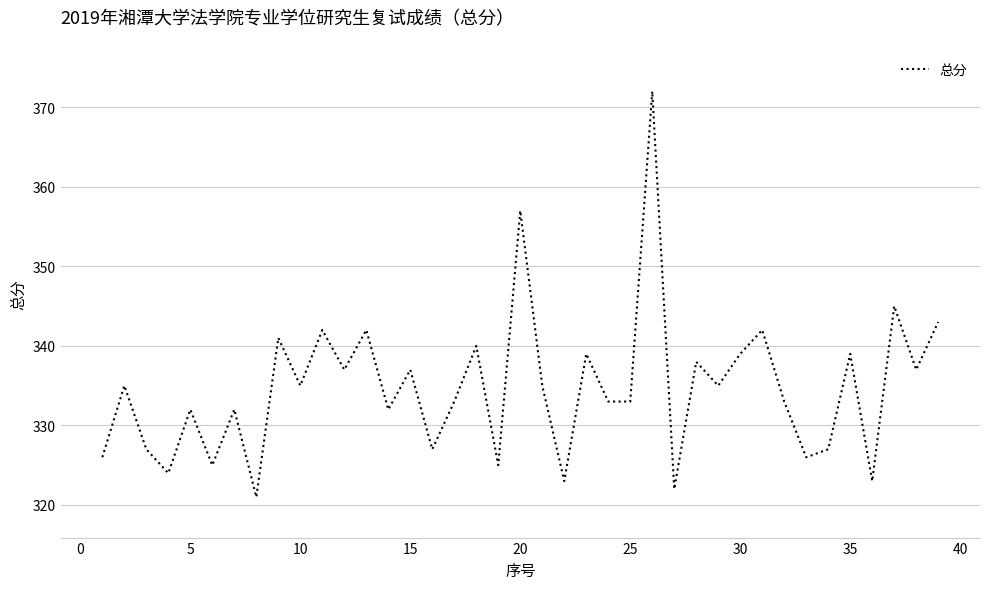

What is the difference between the second highest and minimum values?

36